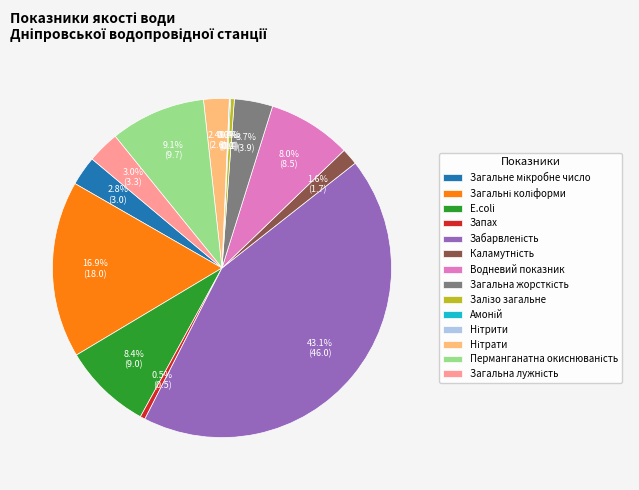

What portion of the pie excludes Запах?

99.5%